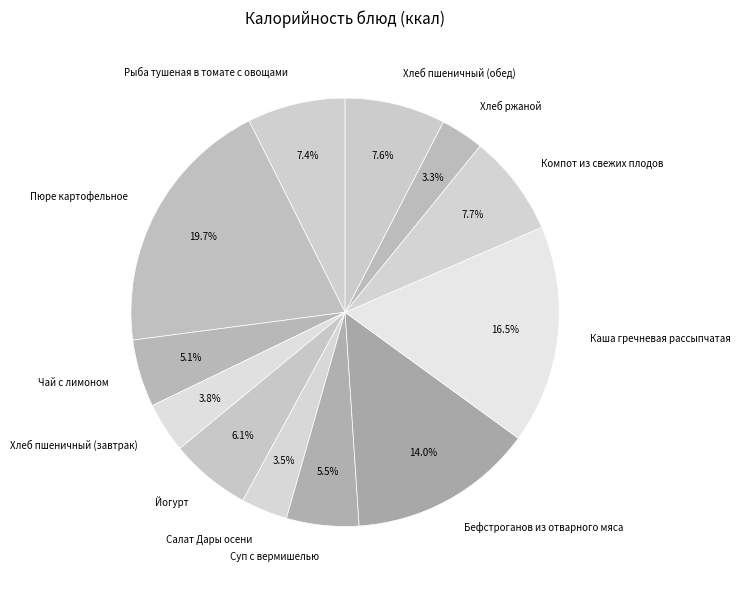

What is the total percentage of Каша гречневая рассыпчатая and Рыба тушеная в томате с овощами?

23.9%